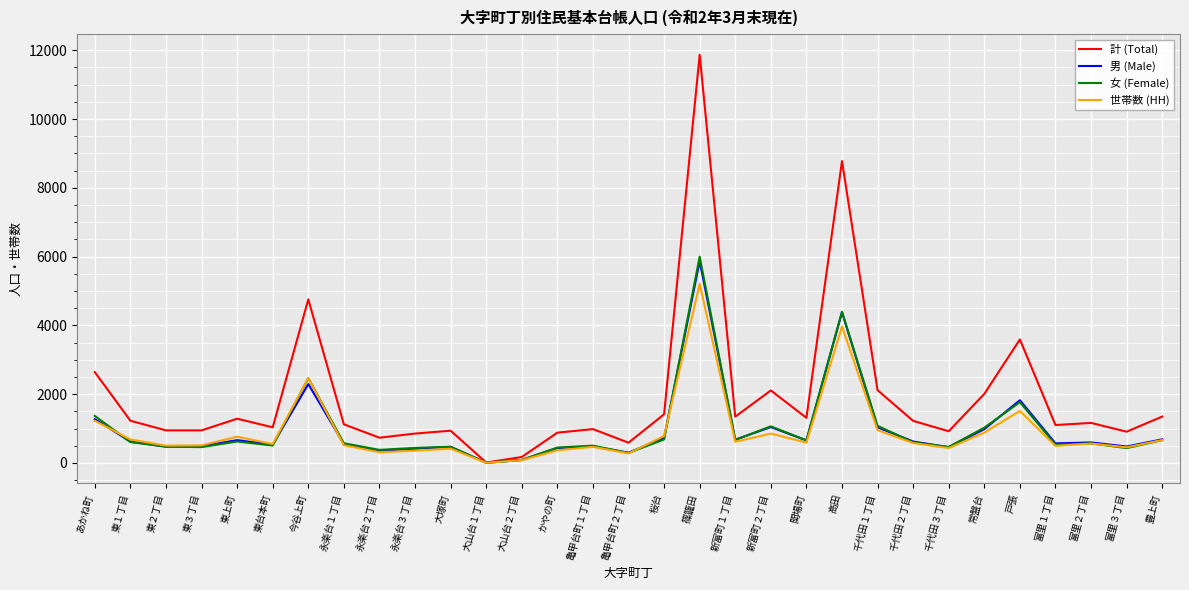

What is the spread (max minus min) of values at 豊上町?

686